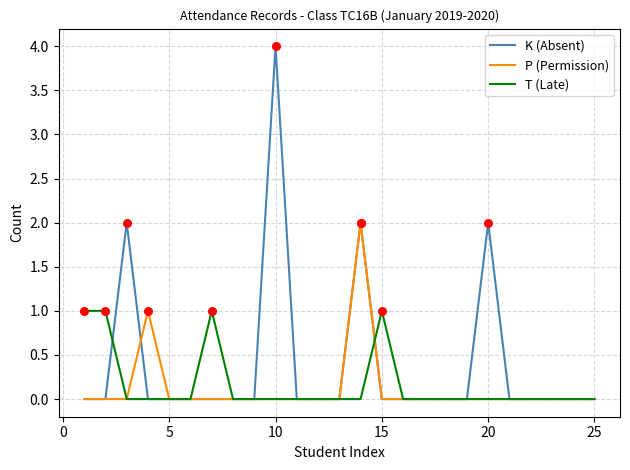

Which series has the widest spread of values?

K (Absent)